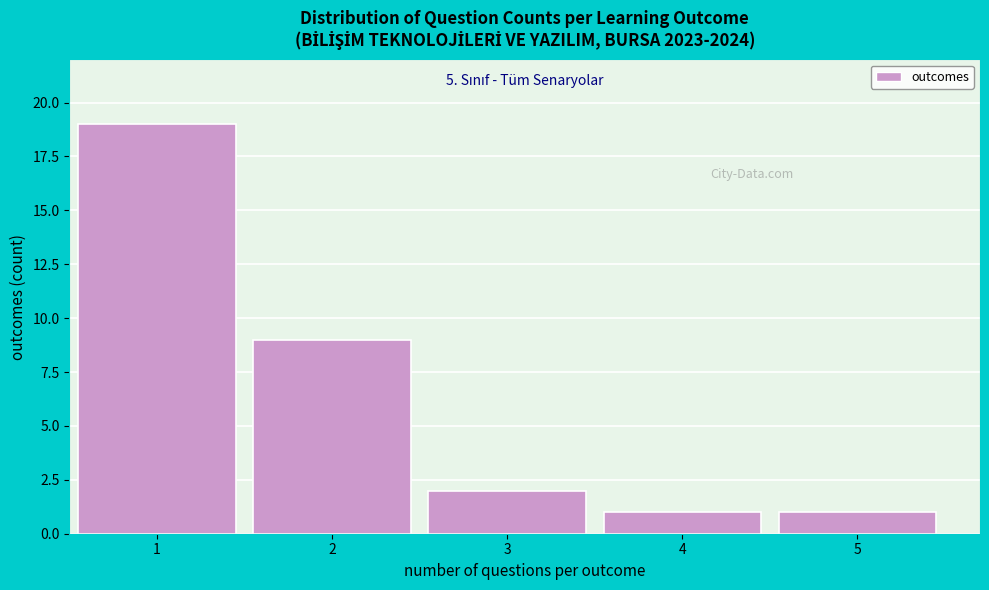

Reading right to left, list all the values displayed in this chart.

5=1	4=1	3=2	2=9	1=19